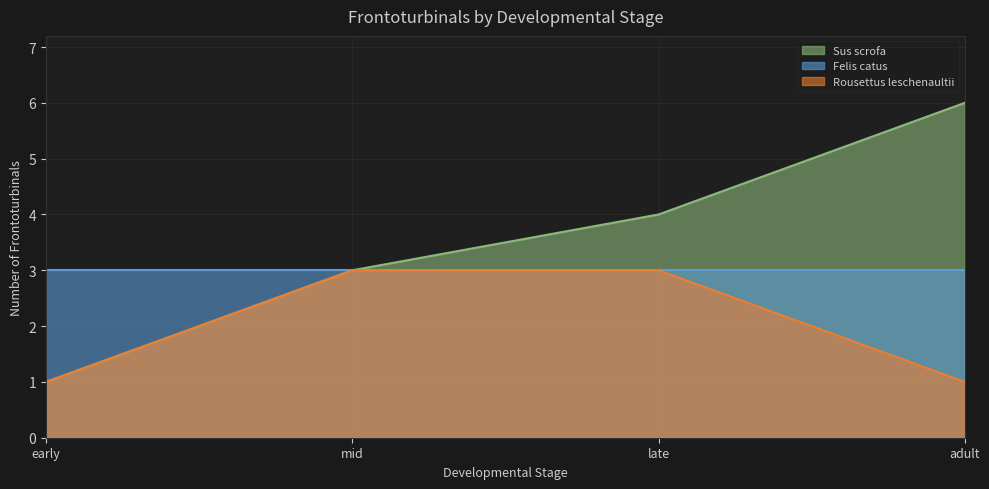

Does the chart display data point markers on the line(s)?

No